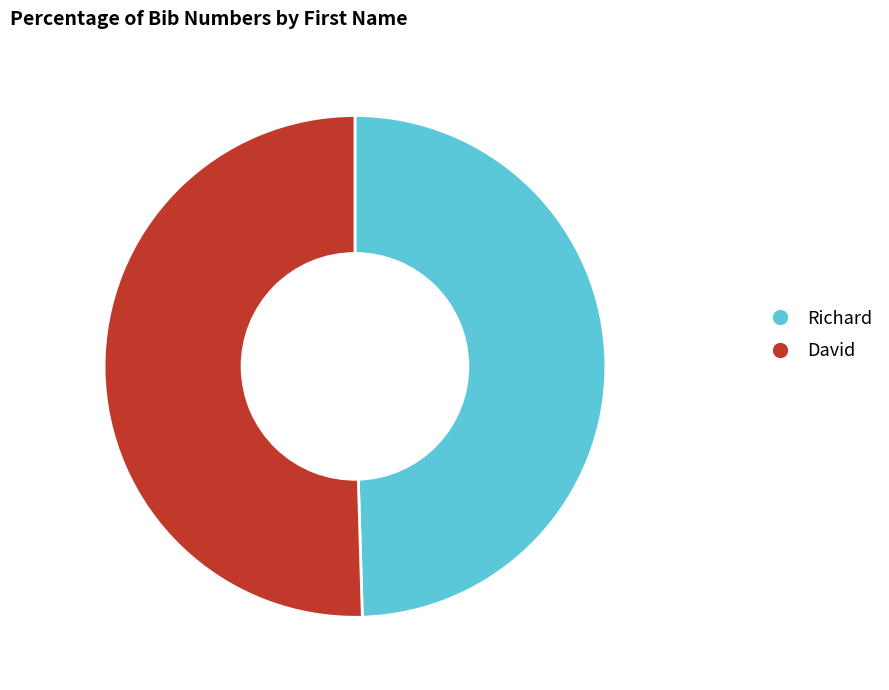

How many segments does this pie chart have?

2